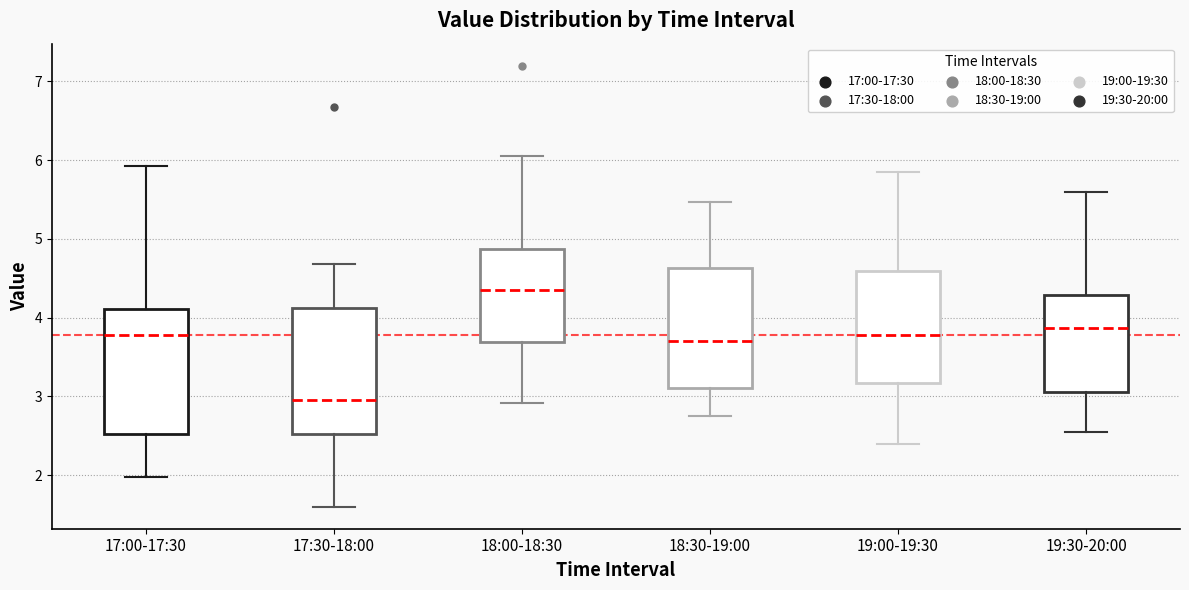

Which box has the highest median line?

18:00-18:30